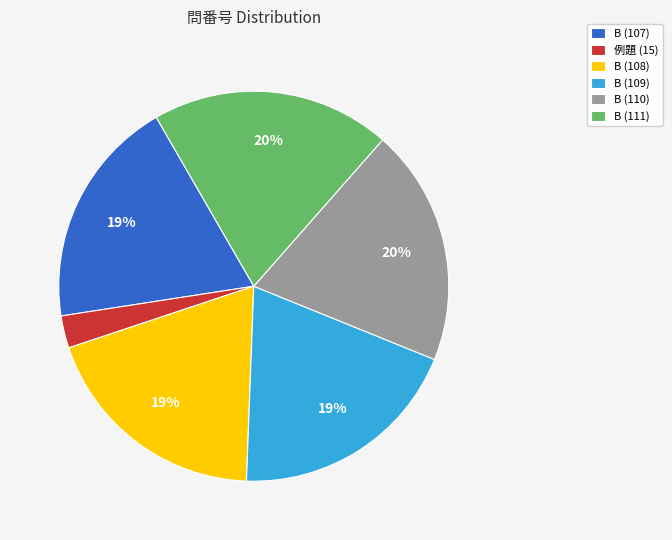

How many segments does this pie chart have?

6